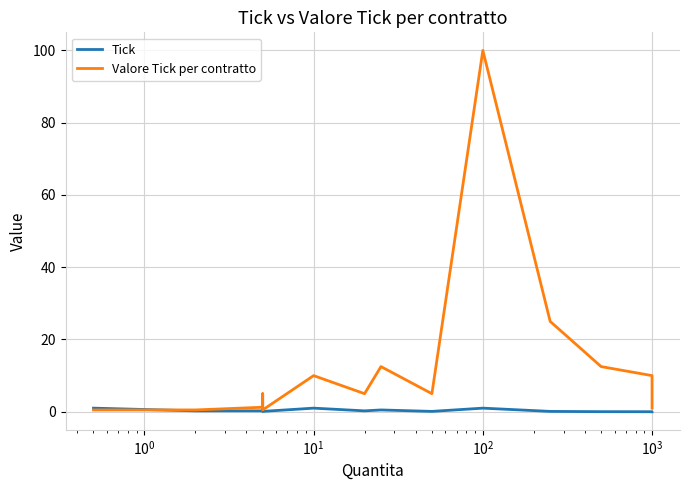

True or false: Tick has a value of 0.8 at 11.

False